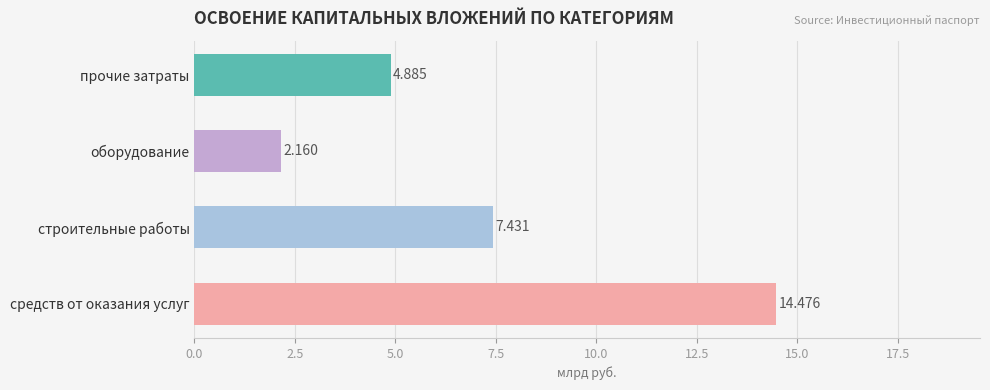

What is the greatest value displayed?

14.5